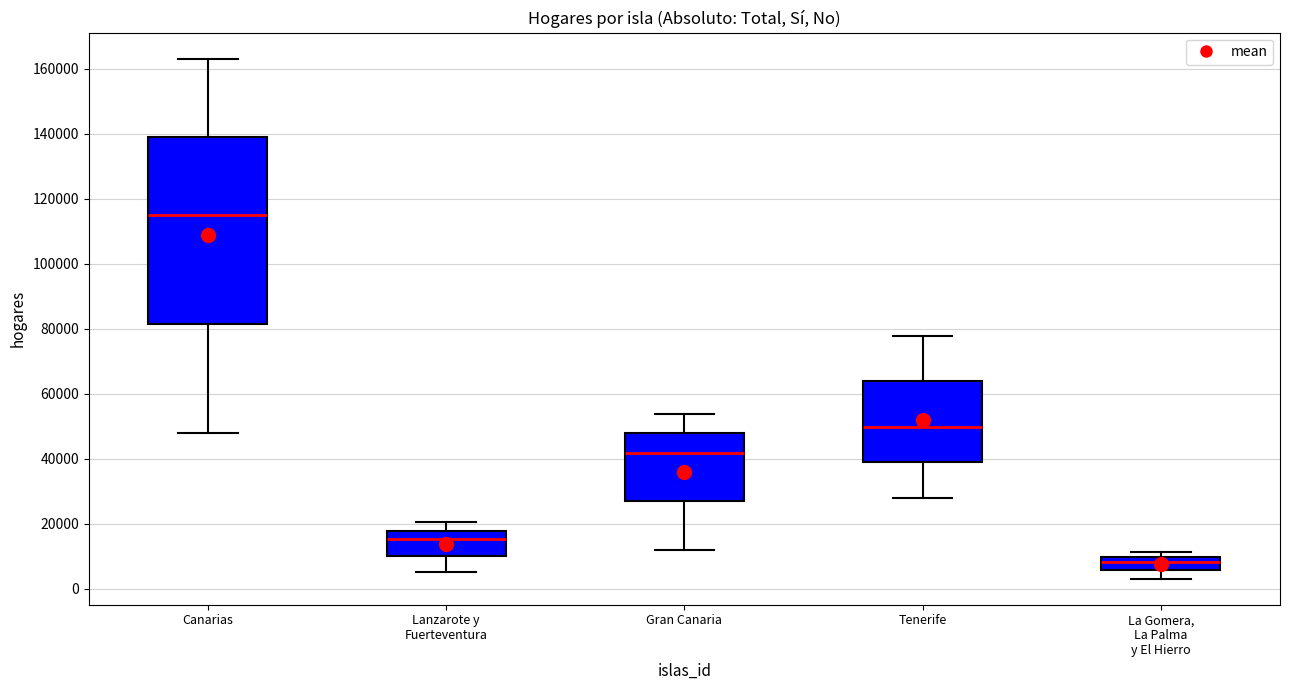

Reading left to right, transcribe this box plot: for each box, give where its median line is, the range the box spans, and where its two whiskers end, as read against the y-axis. The values are not printed on the chart, so give them approximately, as read against the axis.

Canarias: median 116000, box 82000 to 140000, whiskers 48000 to 164000
Lanzarote y Fuerteventura: median 16000, box 10000 to 18000, whiskers 6000 to 20000
Gran Canaria: median 42000, box 26000 to 48000, whiskers 12000 to 54000
Tenerife: median 50000, box 38000 to 64000, whiskers 28000 to 78000
La Gomera, La Palma y El Hierro: median 8000, box 6000 to 10000, whiskers 4000 to 12000